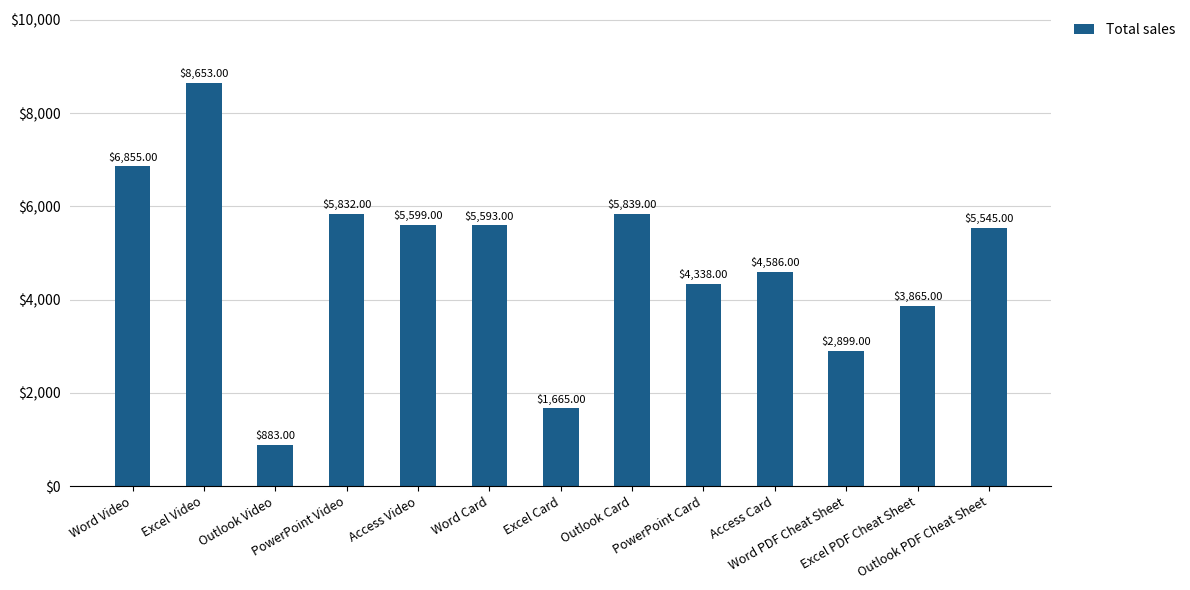

Count the number of data series in this chart.

1